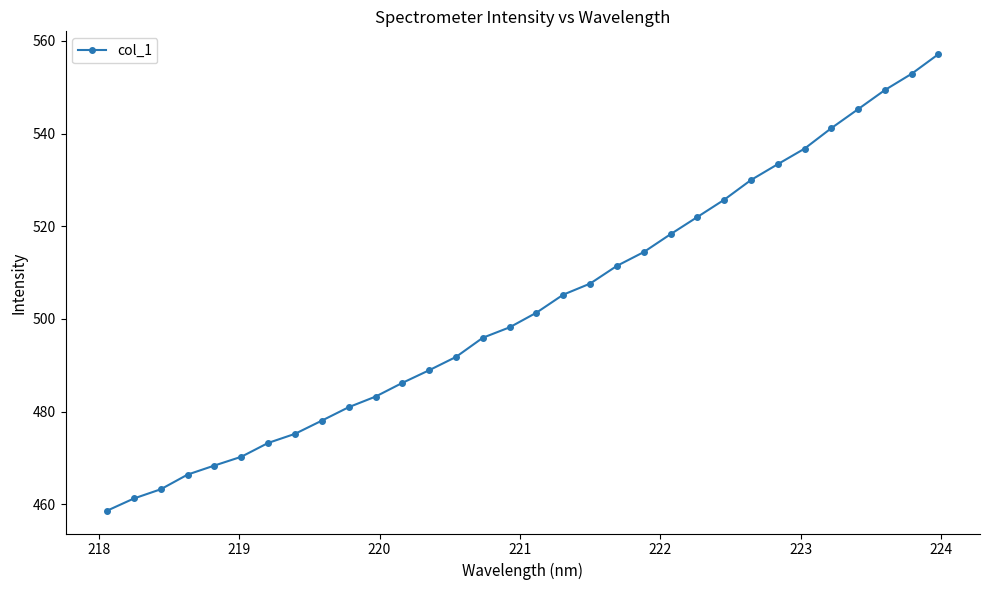

What is the value of the 6th point from the left?

470.3